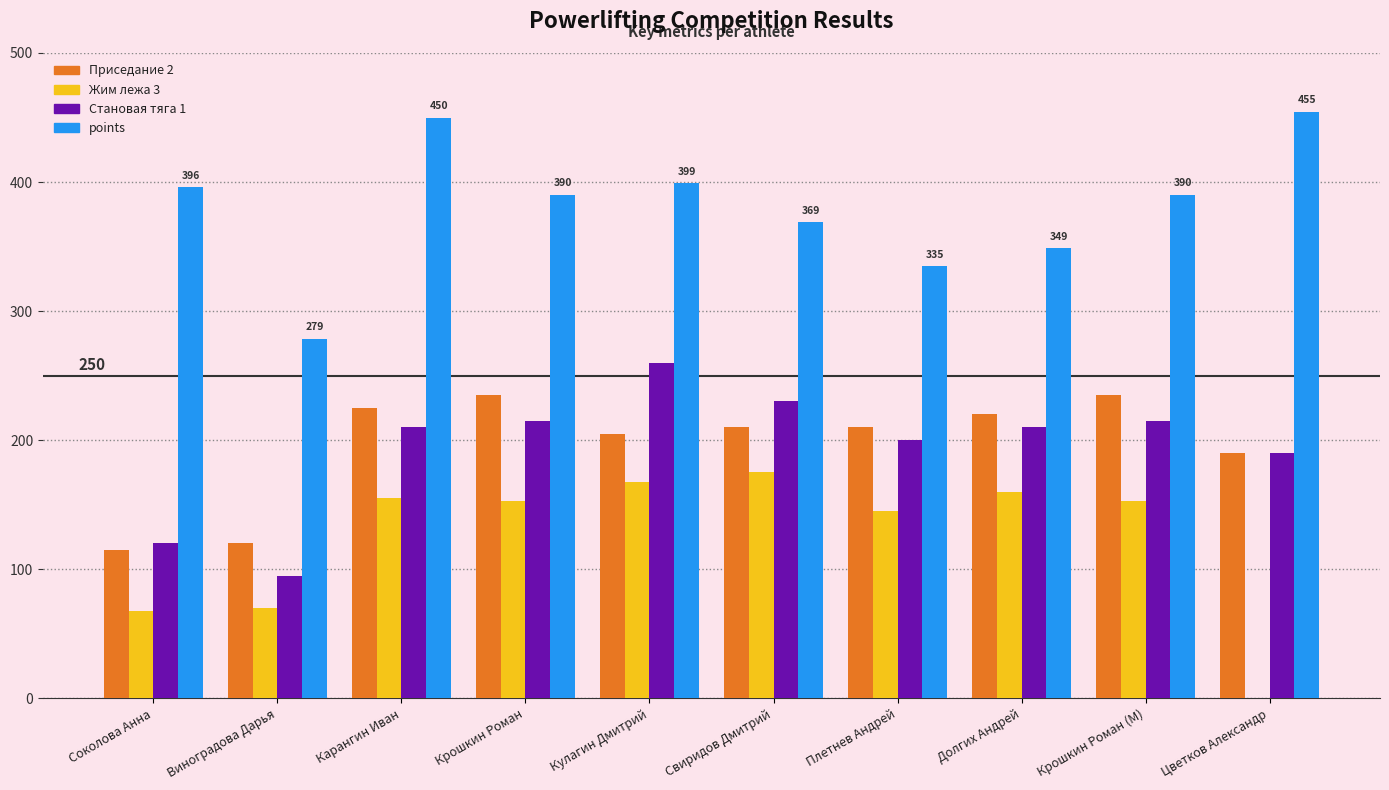

What is the sum of the Становая тяга 1 values at Карангин Иван and Крошкин Роман?

425.0